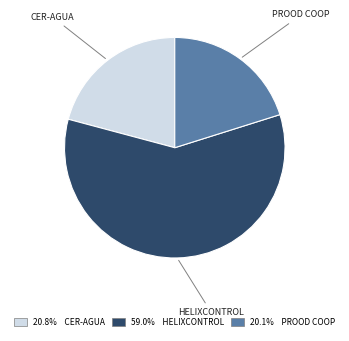

Does any single category account for the majority?

Yes